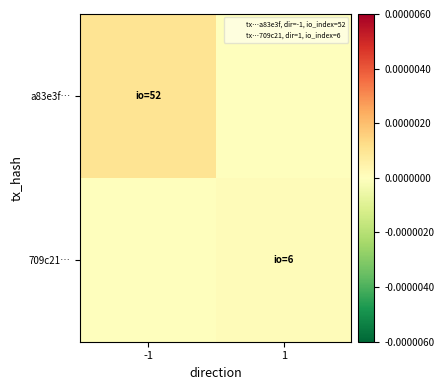

Rank the series by their maximum value, from lowest to highest.

709c21…, a83e3f…